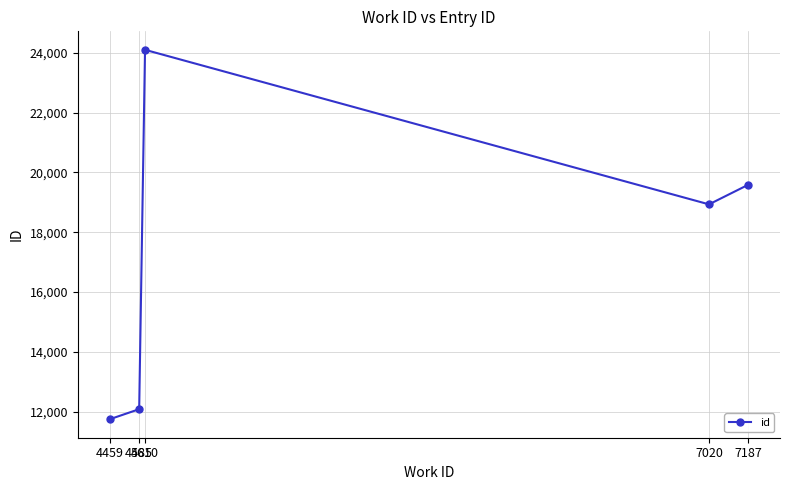

List the labels in order of value, smallest first.

4459, 4585, 7020, 7187, 4610